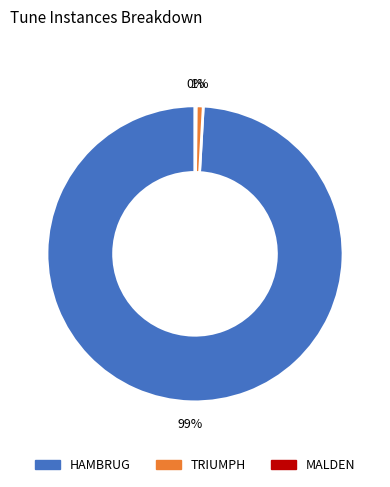

Is it true that TRIUMPH is 1% of the pie?

True